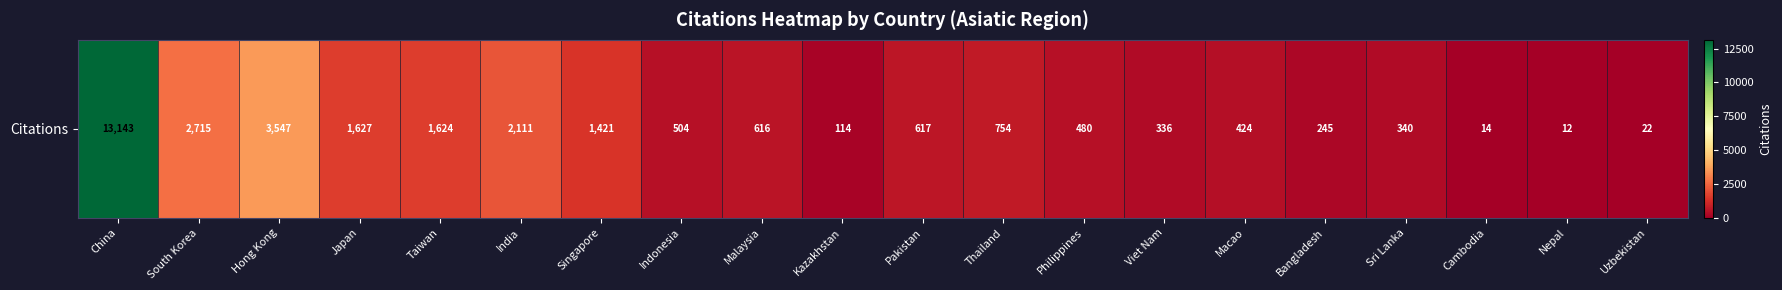

What is the smallest value displayed?

12